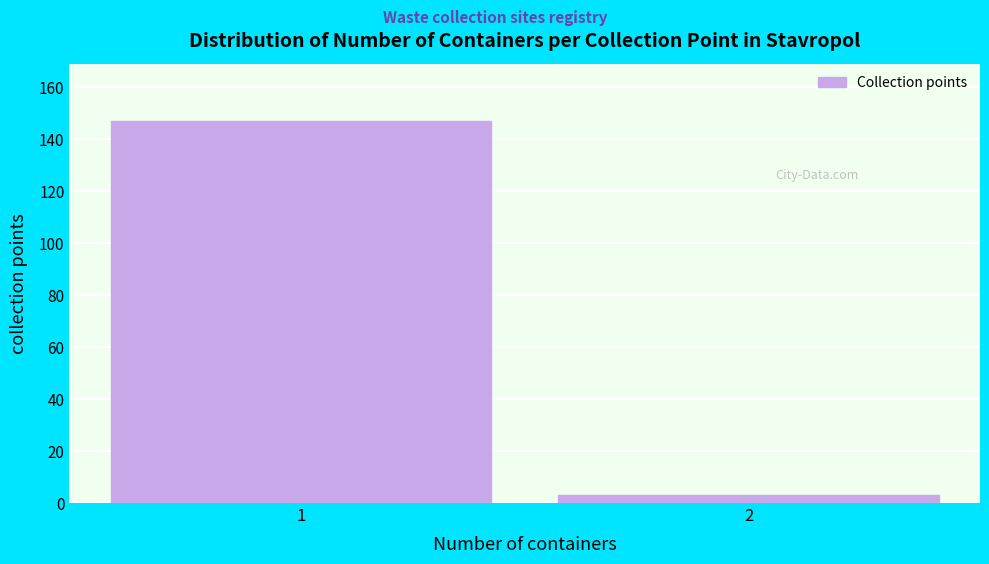

Reading left to right, transcribe all the data shown in this chart.

1=147	2=3